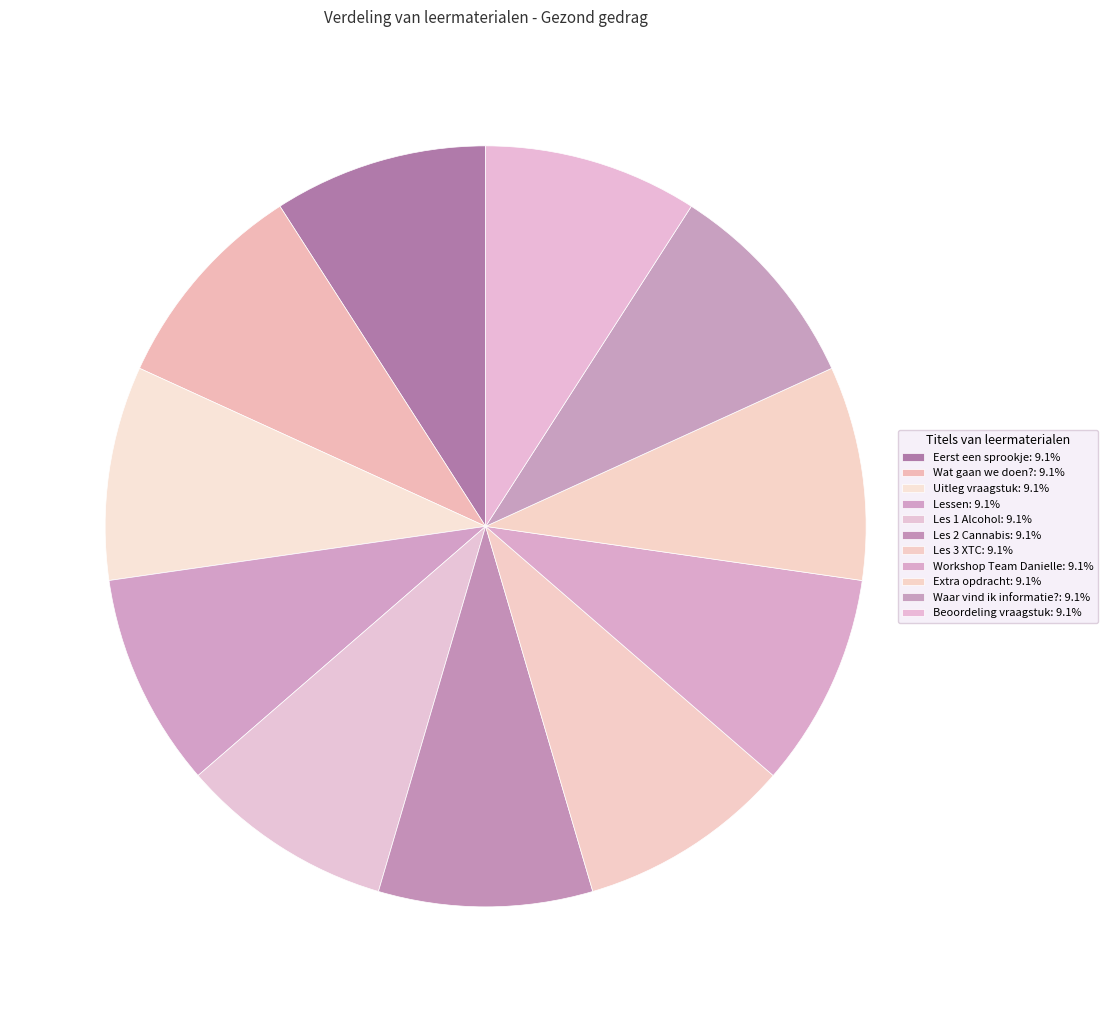

How many segments does this pie chart have?

11